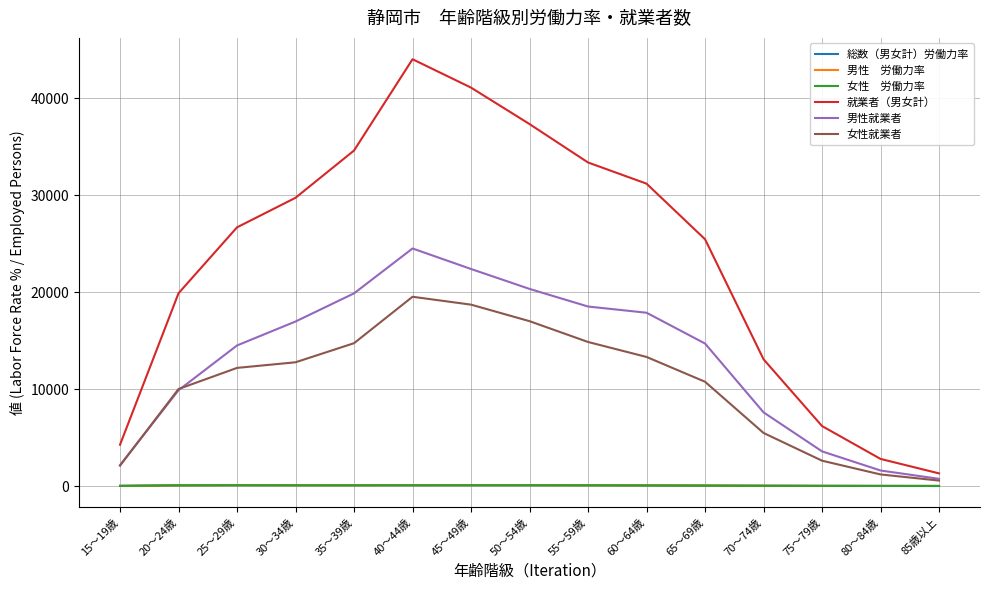

What is the maximum value shown in the chart?

44007.0